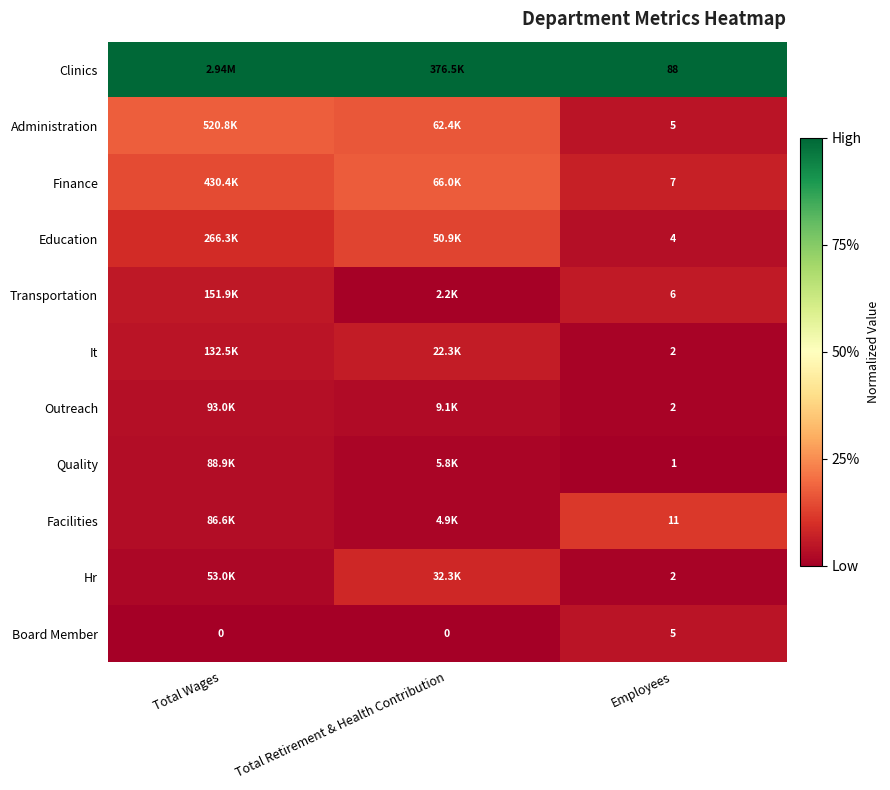

Between Total Wages and Employees, which is larger?

Total Wages